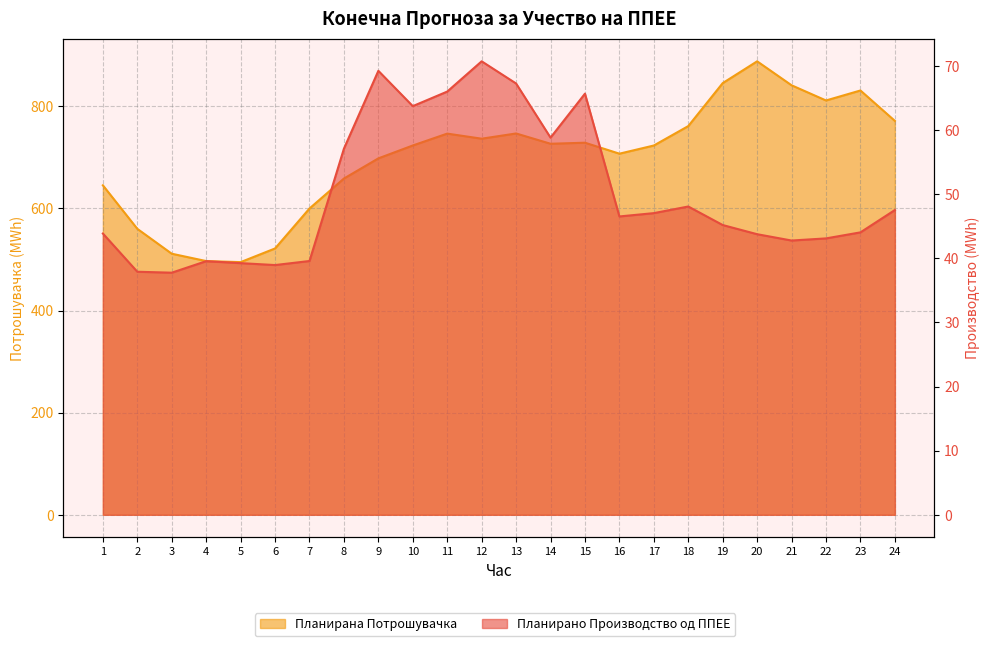

List the series in order of their peak value, lowest first.

Планирано Производство од ППЕЕ, Планирана Потрошувачка